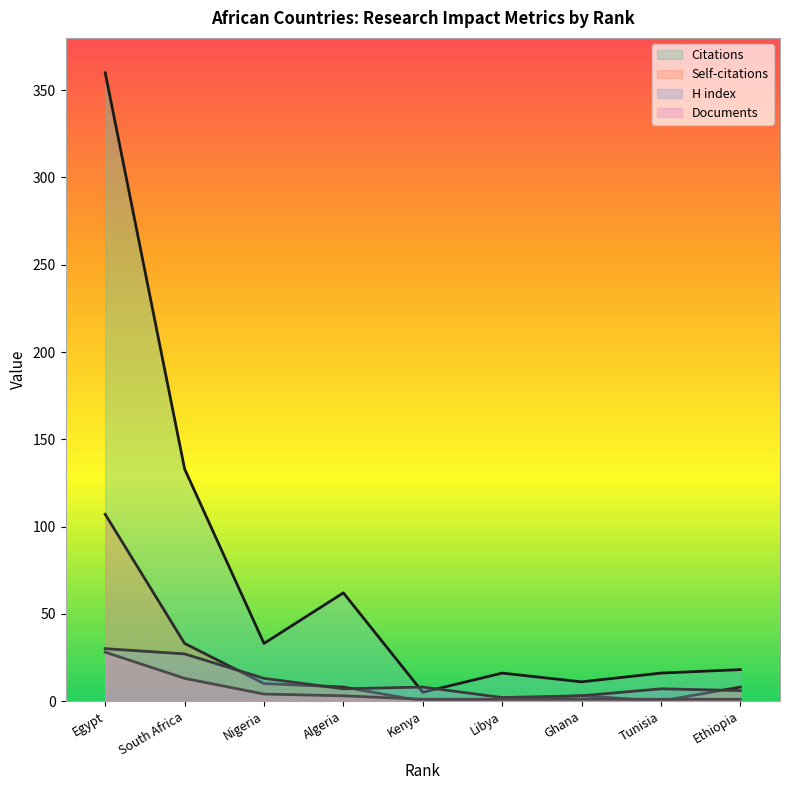

Which series has the widest spread of values?

Citations